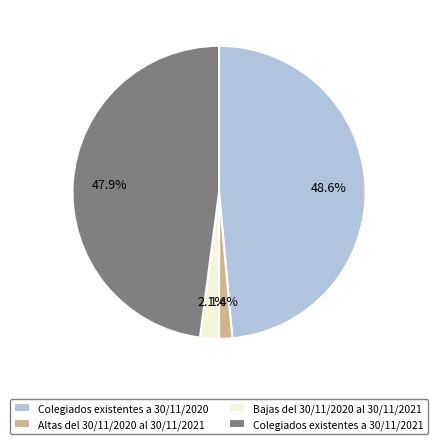

Is there a majority slice in this chart?

No